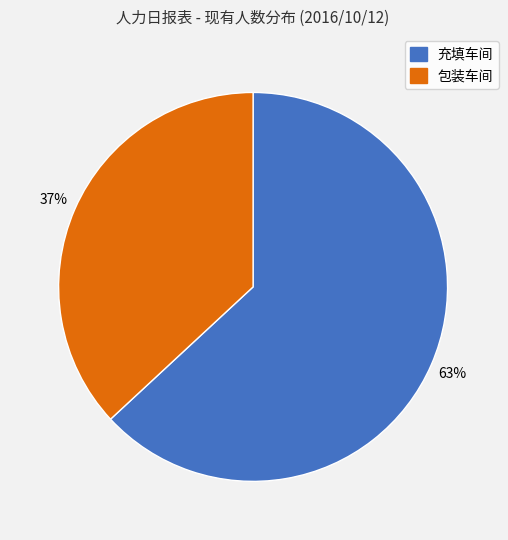

Does 包装车间 account for over 50% of the chart?

No